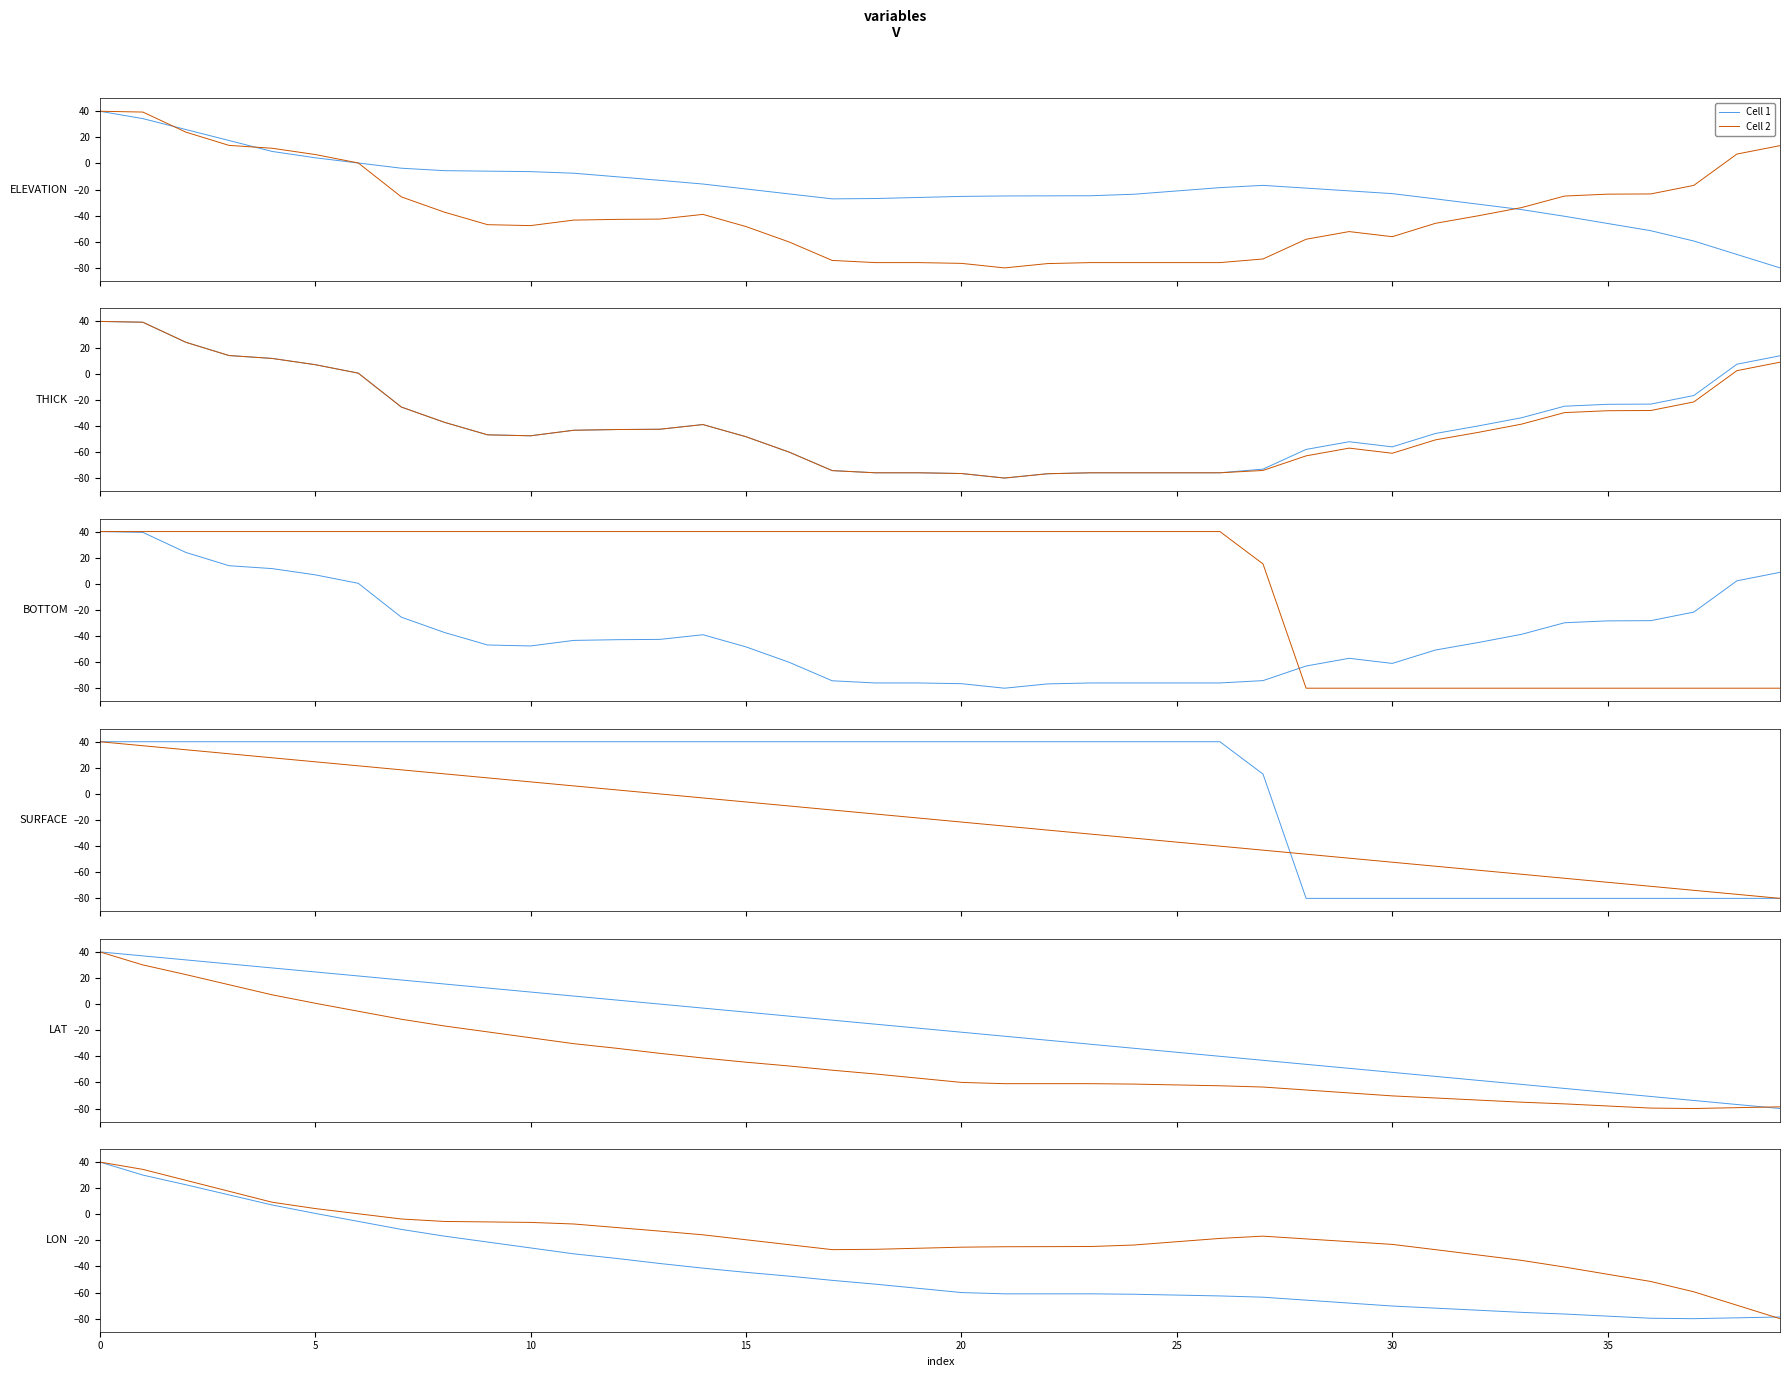

What is the spread (max minus min) of values at 39?

1.3